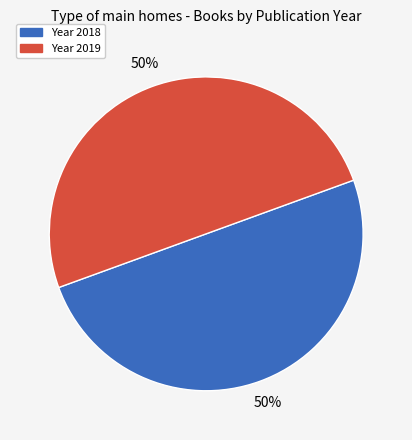

How many segments does this pie chart have?

2